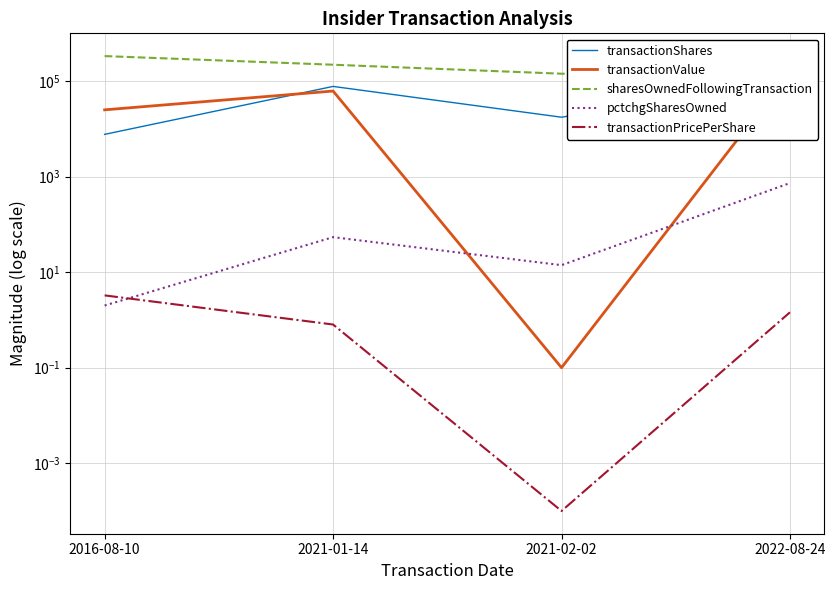

Reading left to right, extract all data points from this chart.

transactionShares: 7657.0	77250.0	17500.0	110000.0
transactionValue: 24968.0	61830.0	0.1	158900.0
sharesOwnedFollowingTransaction: 333407.0	219750.0	142500.0	125000.0
pctchgSharesOwned: 2.0	54.0	14.0	733.0
transactionPricePerShare: 3.3	0.8	0.0	1.4